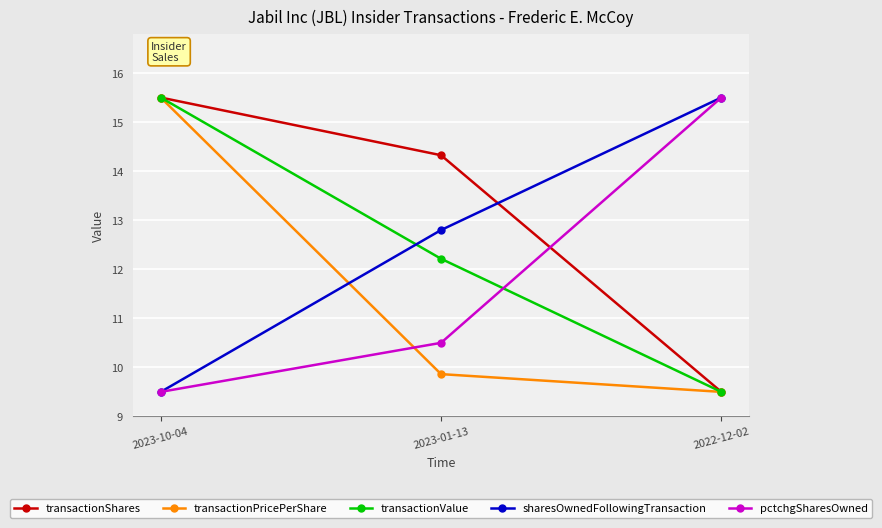

What is the value of the transactionPricePerShare point at the 1st from the left?

15.5